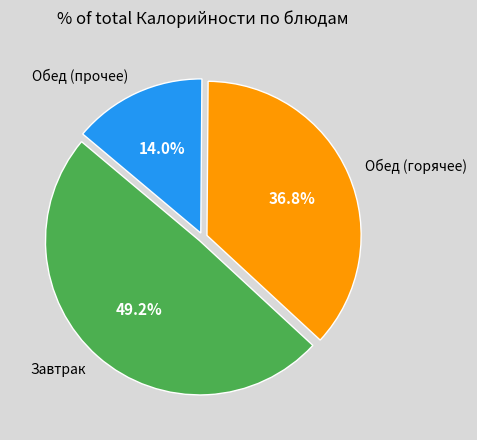

Is there any slice that represents more than half of the pie?

No